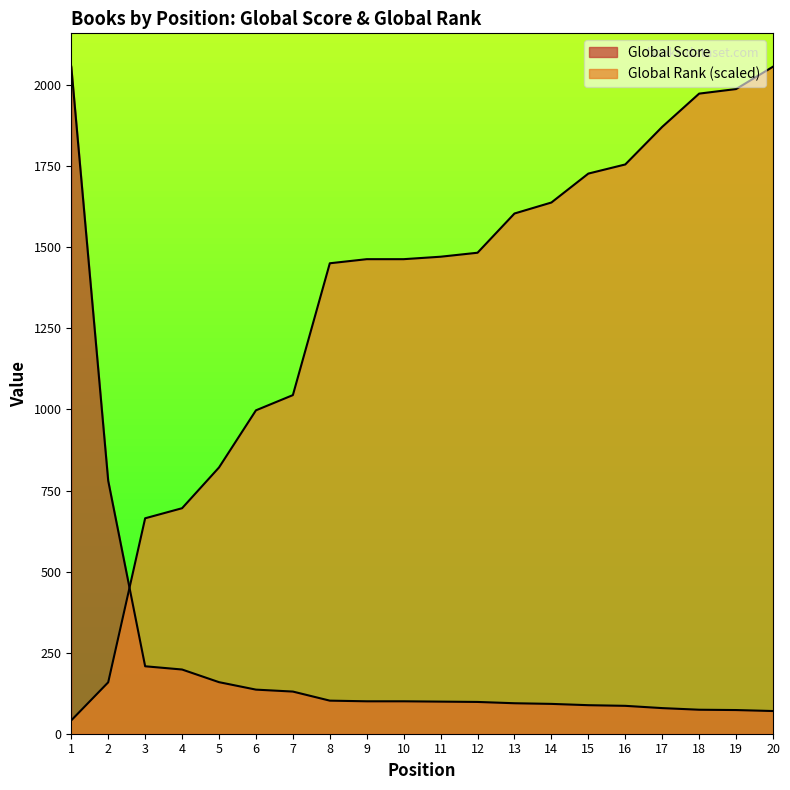

What is the value of the Global Score point at the 13th from the left?

94.0